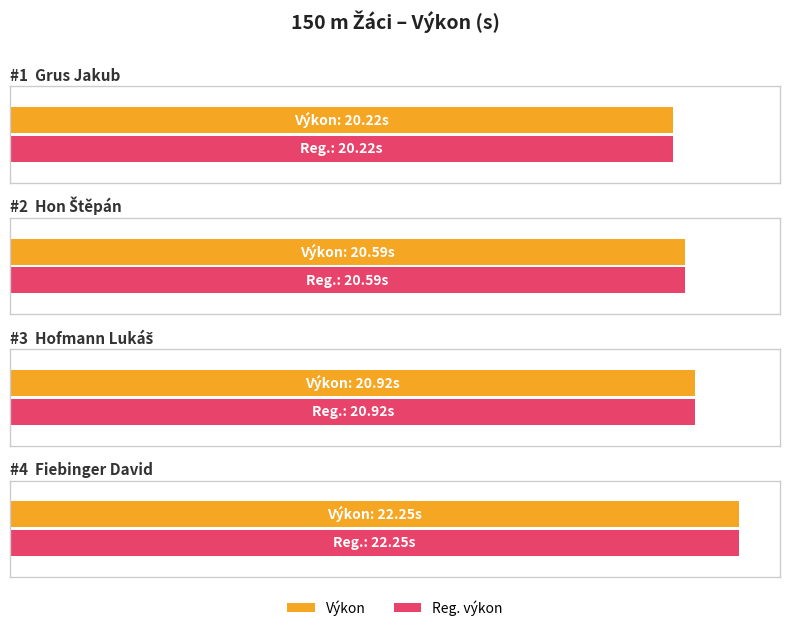

What is the difference between the maximum and minimum values in the Reg. výkon series?

2.0